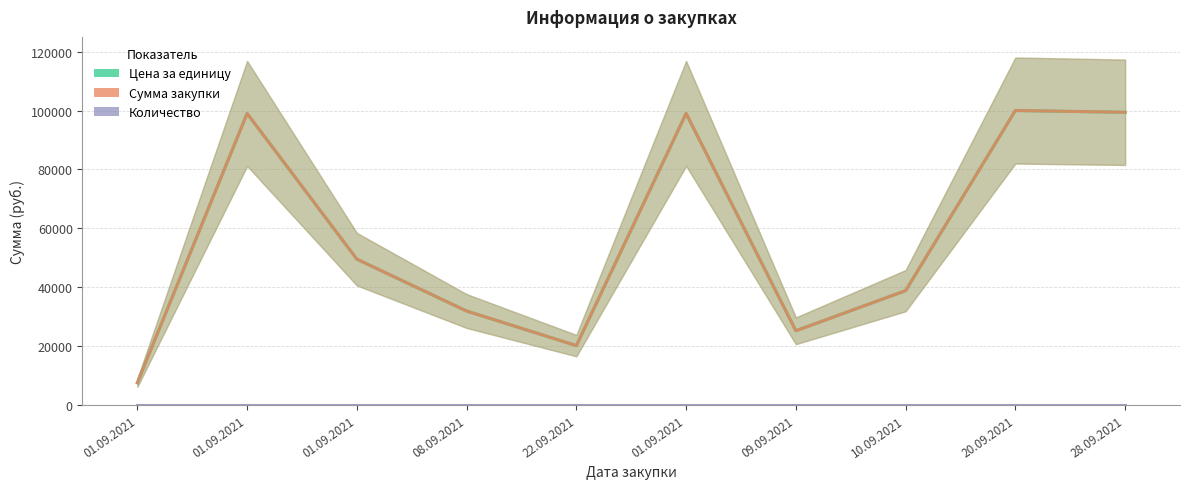

Which category has the highest value in the Цена за единицу series?

20.09.2021